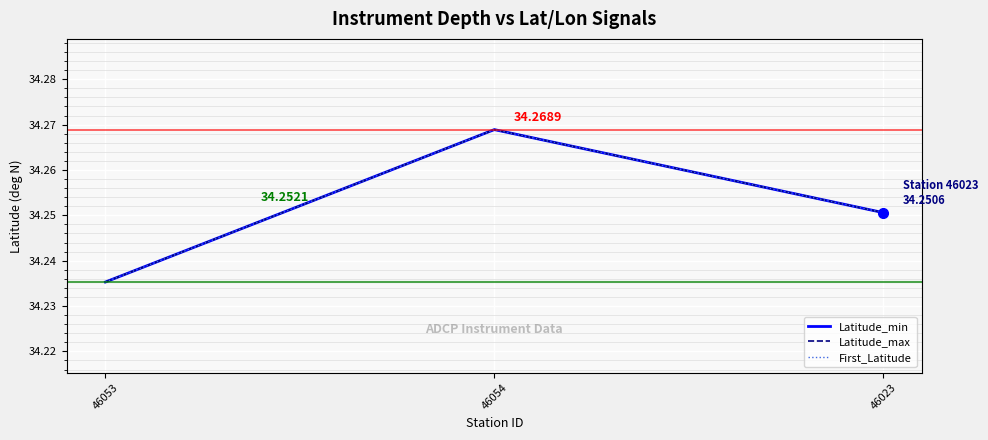

How many lines are shown in the chart?

3